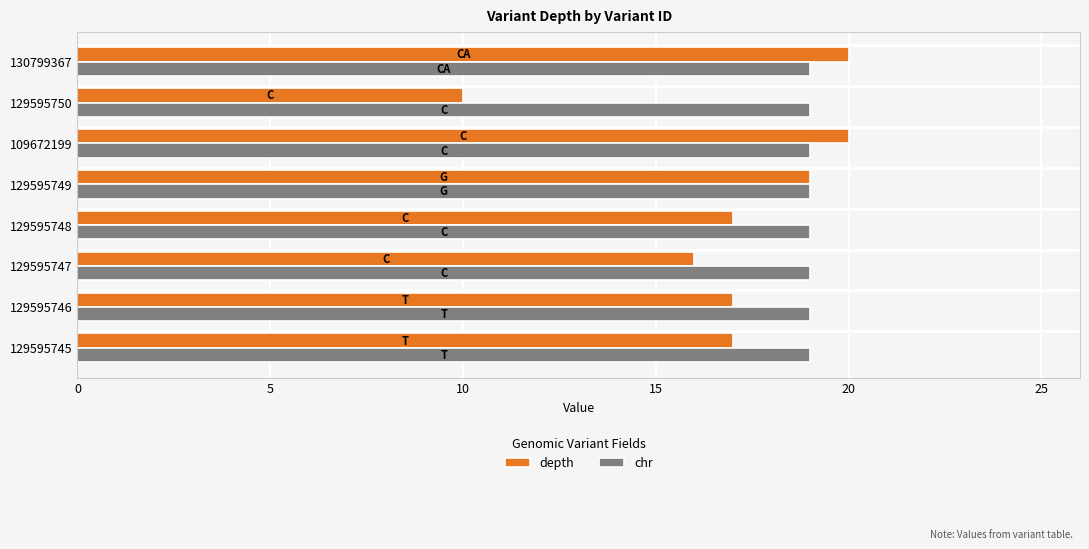

True or false: depth has a value of 16 at 129595747.

True